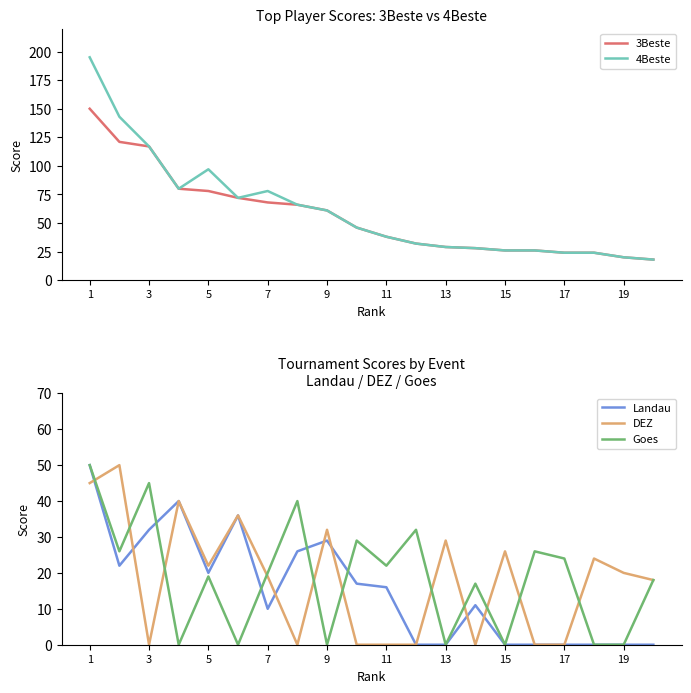

What is the sum of the 3Beste values at 11 and 19?

58